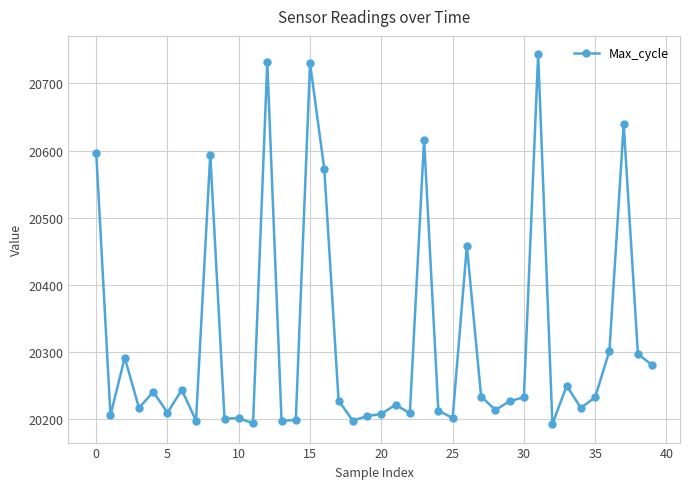

What is the smallest value displayed?

20193